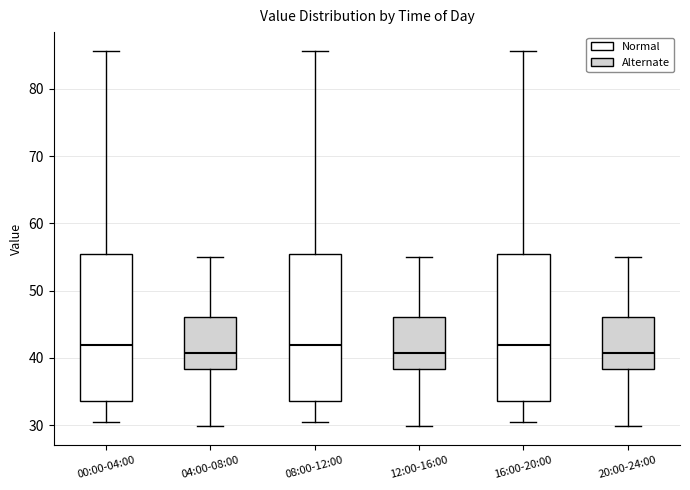

Reading left to right, transcribe this box plot: for each box, give where its median line is, the range the box spans, and where its two whiskers end, as read against the y-axis. The values are not printed on the chart, so give them approximately, as read against the axis.

00:00-04:00: median 42, box 34 to 55, whiskers 30 to 86
04:00-08:00: median 41, box 38 to 46, whiskers 30 to 55
08:00-12:00: median 42, box 34 to 55, whiskers 30 to 86
12:00-16:00: median 41, box 38 to 46, whiskers 30 to 55
16:00-20:00: median 42, box 34 to 55, whiskers 30 to 86
20:00-24:00: median 41, box 38 to 46, whiskers 30 to 55